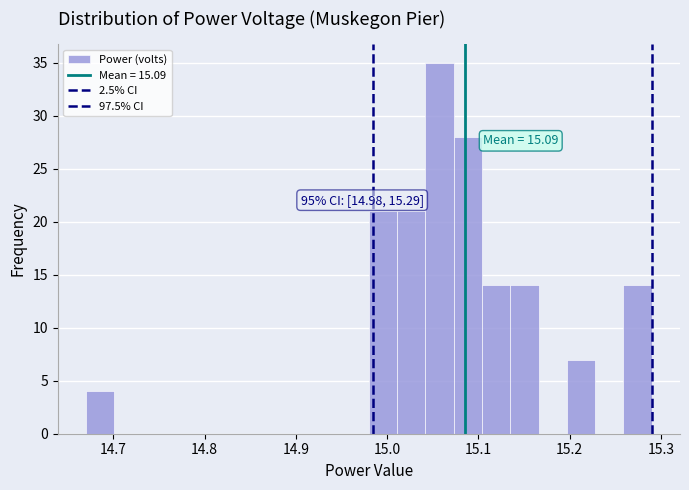

Around what value on the x-axis is the tallest bar? Give the approximate position of its centre, as read against the axis.

15.06